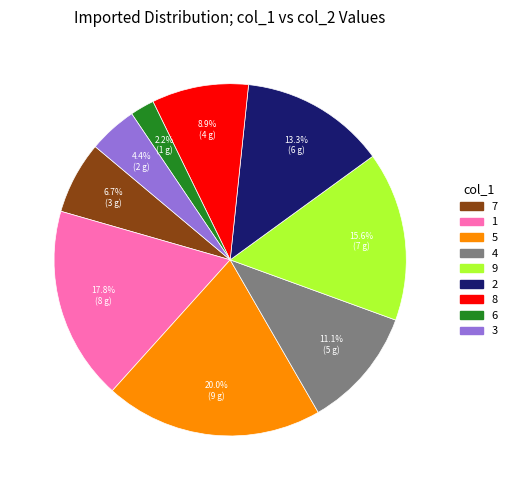

Which category has the smallest portion of the pie?

6